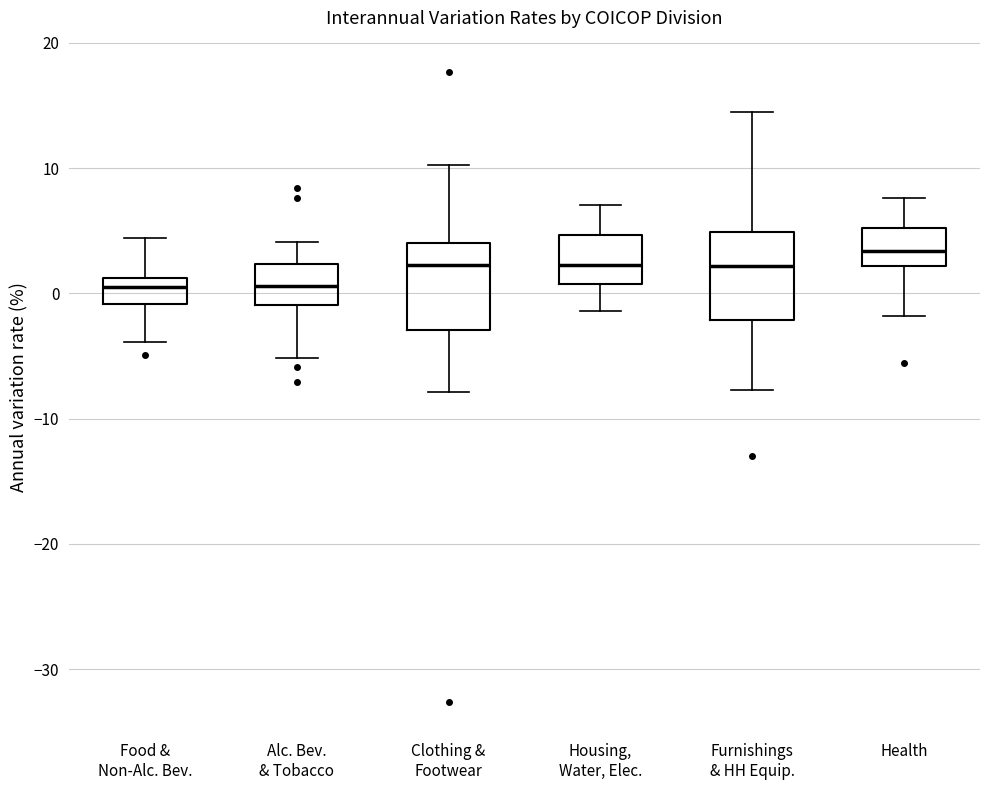

Where is the lower edge of the box for Health on the y-axis? The values are not printed on the chart, so give them approximately, as read against the axis.

2